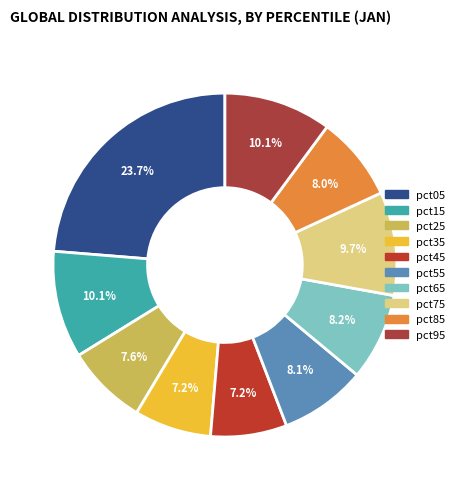

To the nearest percent, what is the difference between the pct05 and pct65 slice percentages?

16%